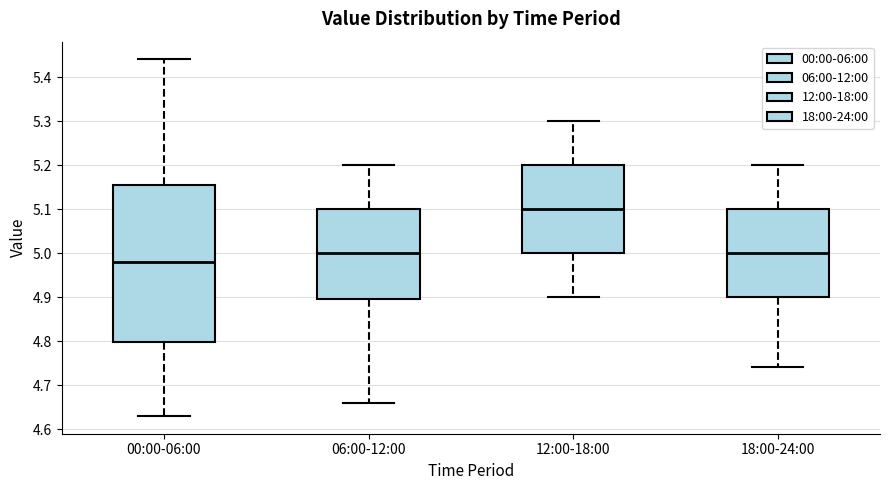

Reading left to right, read every box against the y-axis: the position of its median line, the range the box covers, and the ends of its whiskers. The values are not printed on the chart, so give them approximately, as read against the axis.

00:00-06:00: median 4.98, box 4.80 to 5.16, whiskers 4.63 to 5.44
06:00-12:00: median 5.00, box 4.90 to 5.10, whiskers 4.66 to 5.20
12:00-18:00: median 5.10, box 5.00 to 5.20, whiskers 4.90 to 5.30
18:00-24:00: median 5.00, box 4.90 to 5.10, whiskers 4.74 to 5.20